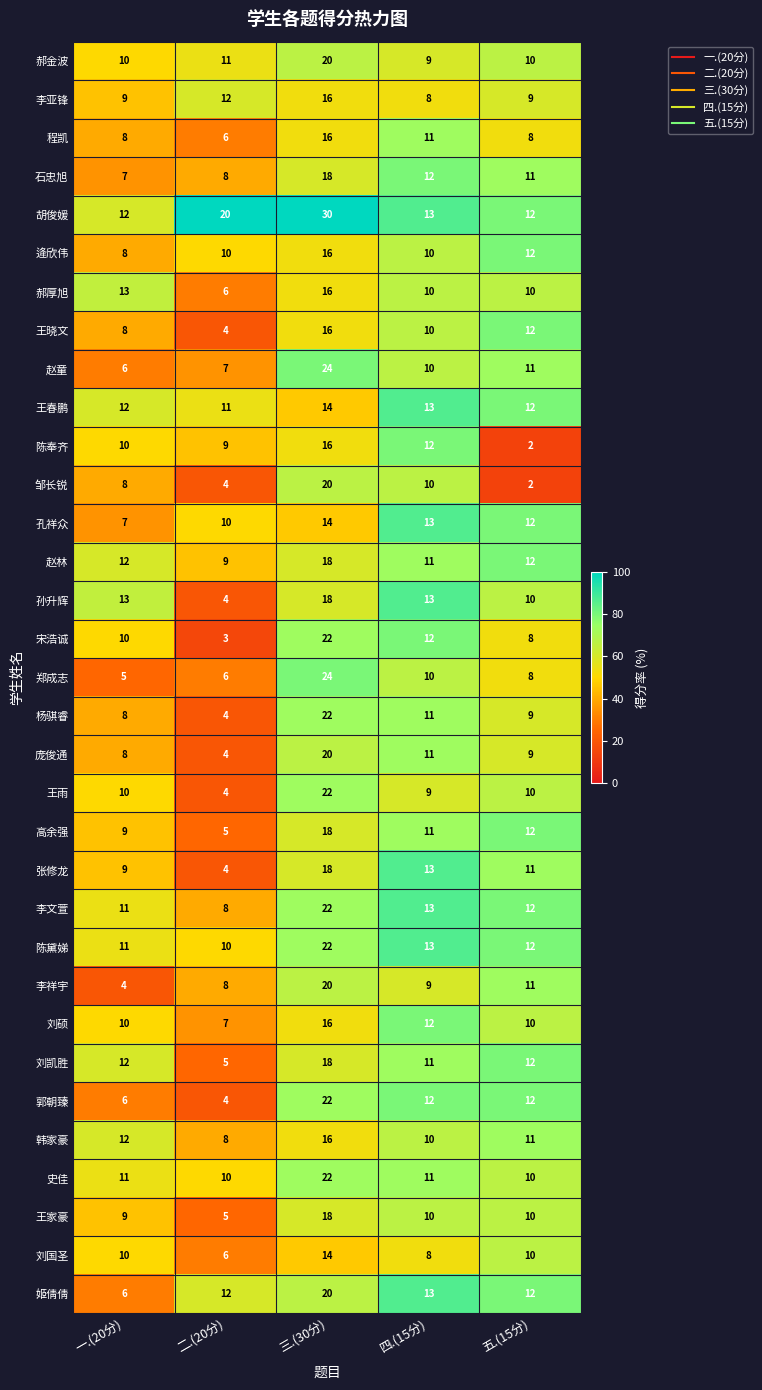

Read the 李亚锋 value at 一.(20分).

9